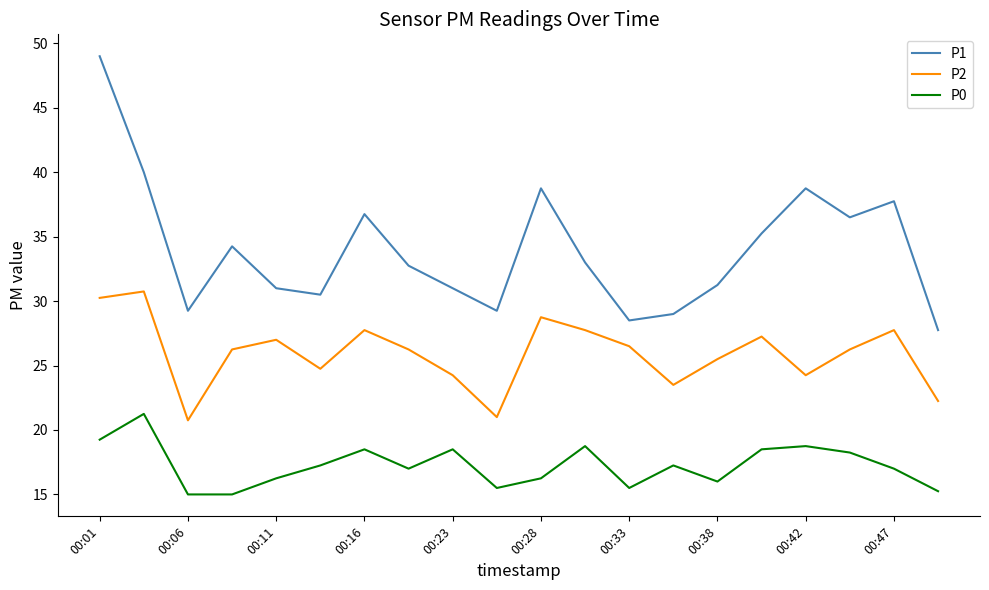

Which series has the largest total across all categories?

P1